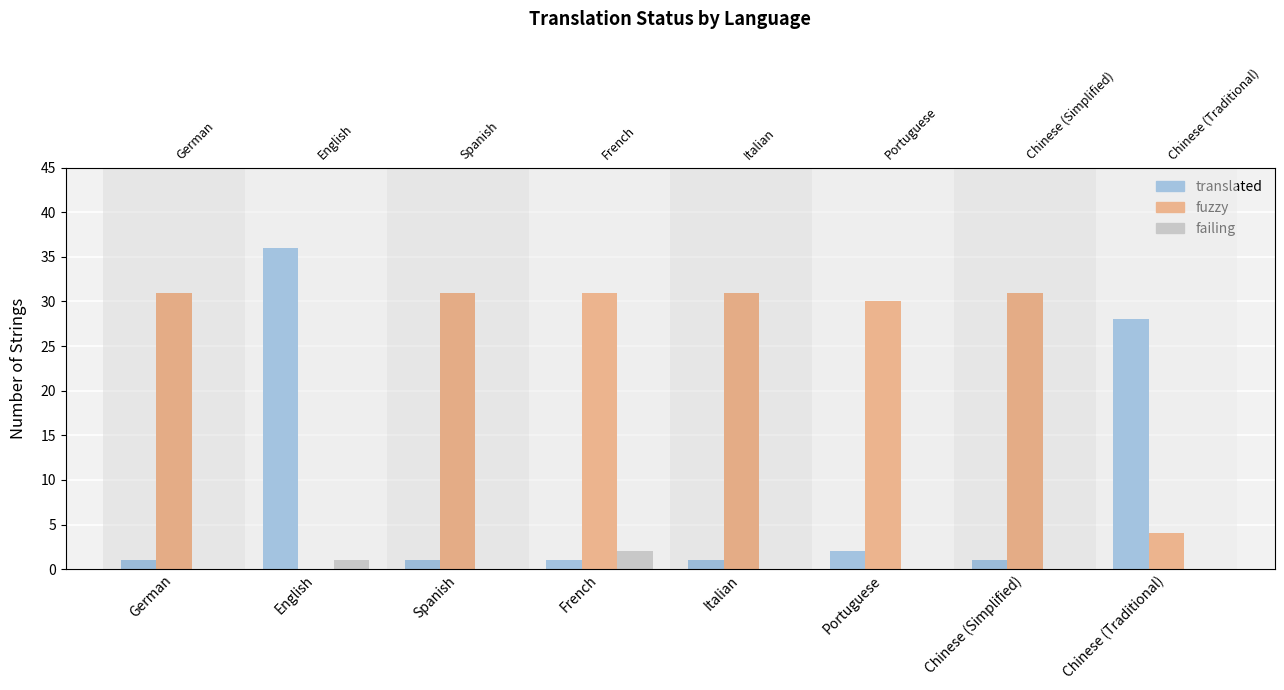

List the series in order of their peak value, lowest first.

failing, fuzzy, translated